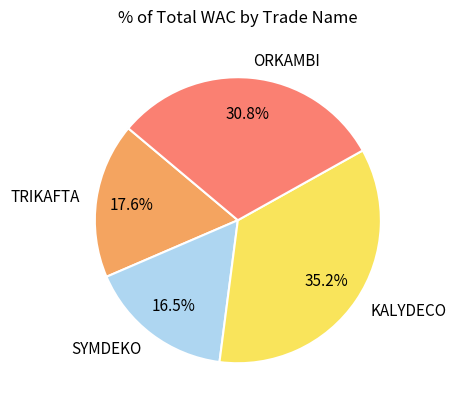

To the nearest percent, what is the average slice percentage?

25%